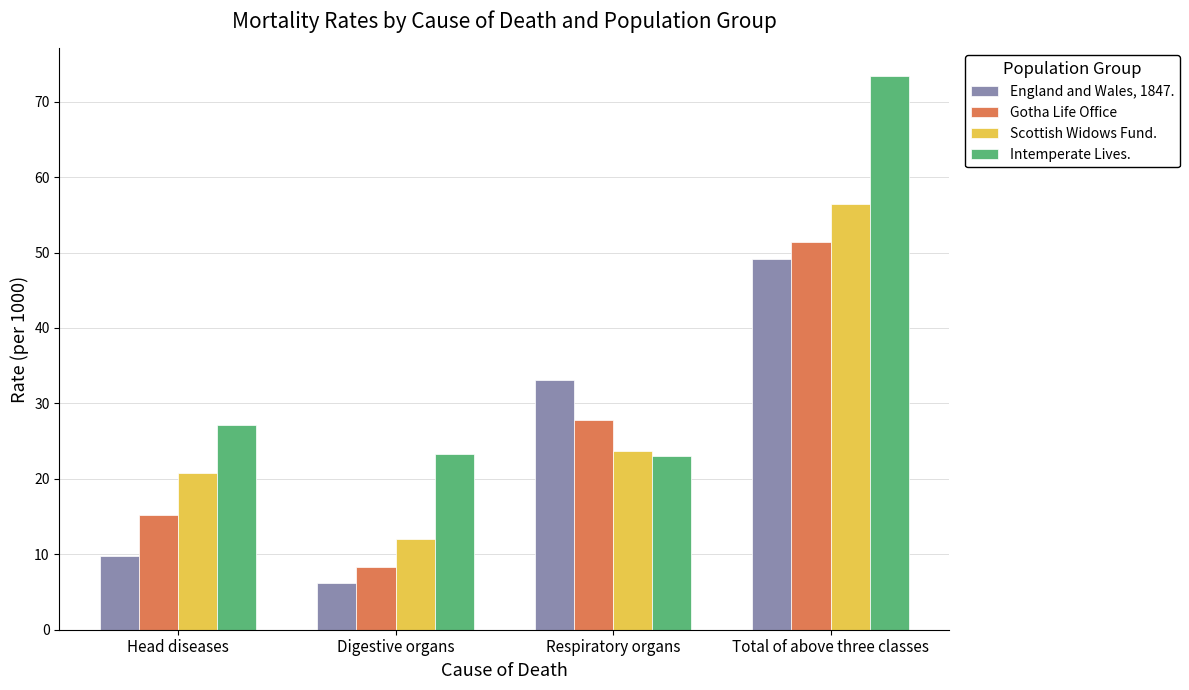

What is the sum of the Intemperate Lives. values at Total of above three classes and Head diseases?

100.5